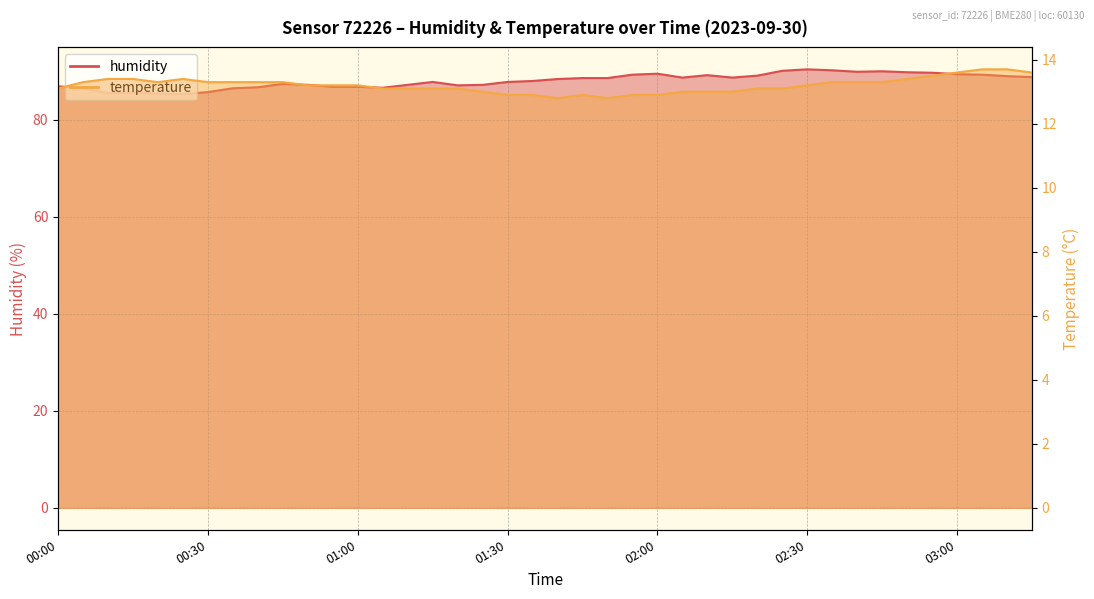

What is the sum of all humidity values?

3520.7